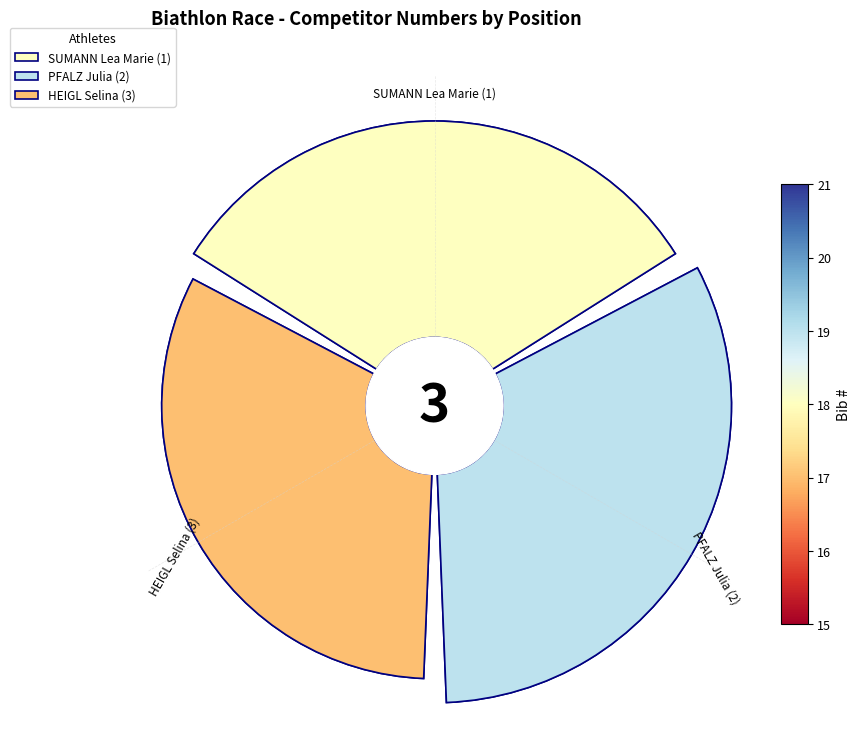

Rank the categories by value from lowest to highest.

HEIGL Selina (3), SUMANN Lea Marie (1), PFALZ Julia (2)